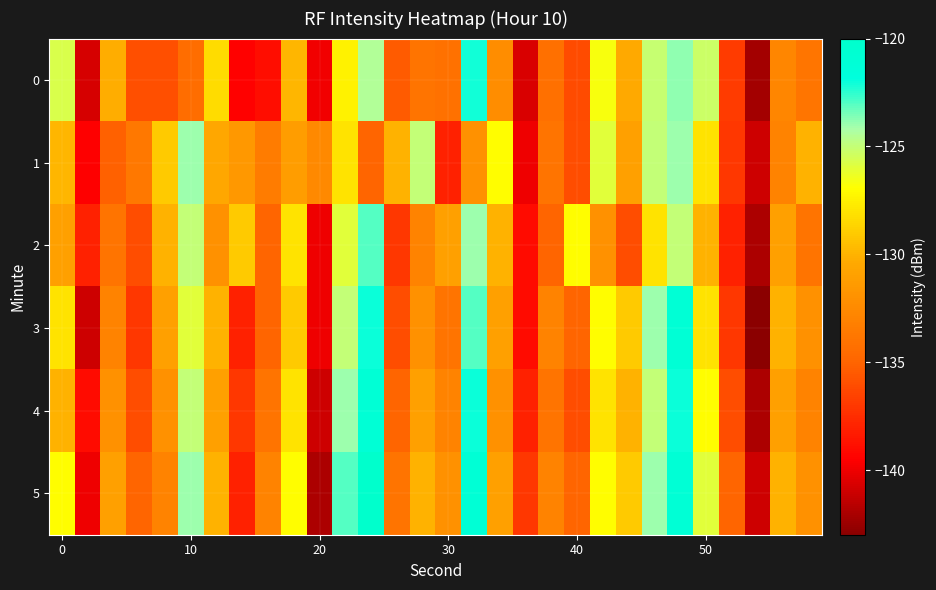

Which series has the widest spread of values?

3